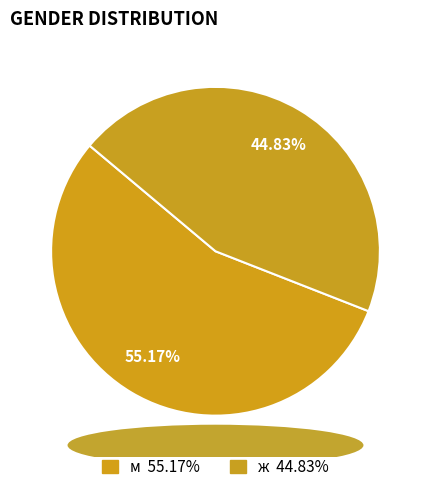

What is the total percentage of ж and м?

100.0%